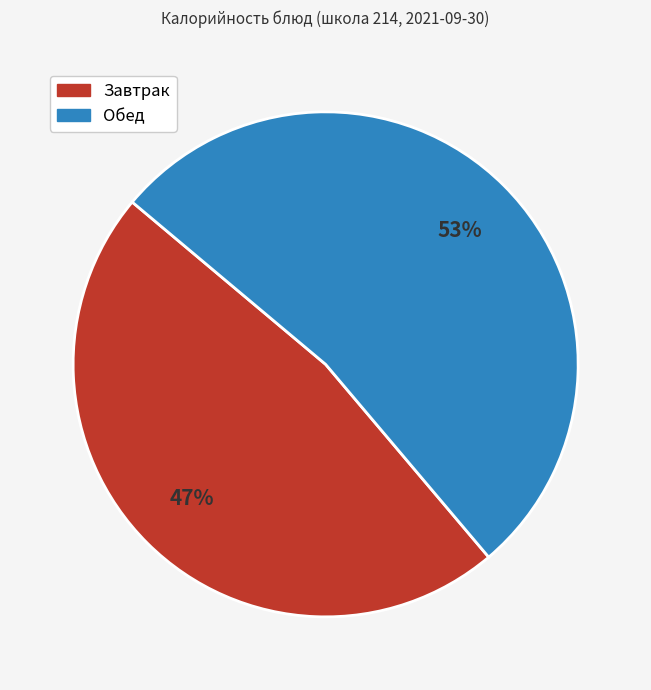

Is there a majority slice in this chart?

Yes